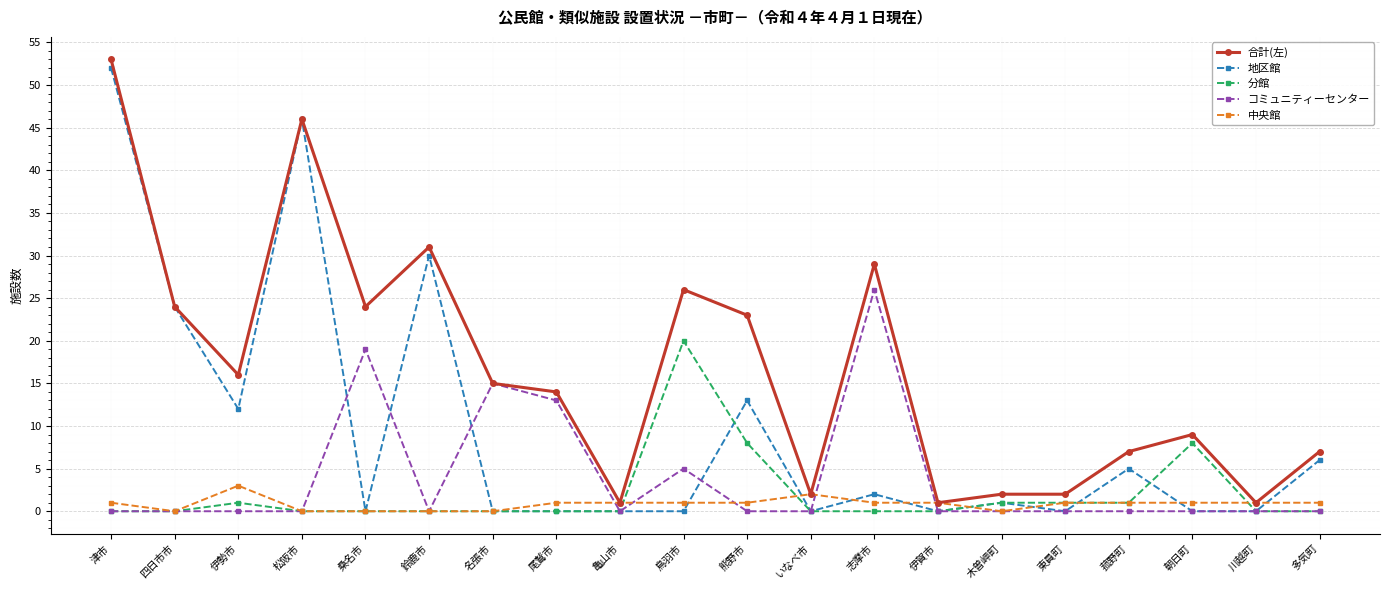

Which series has the largest total across all categories?

合計(左)